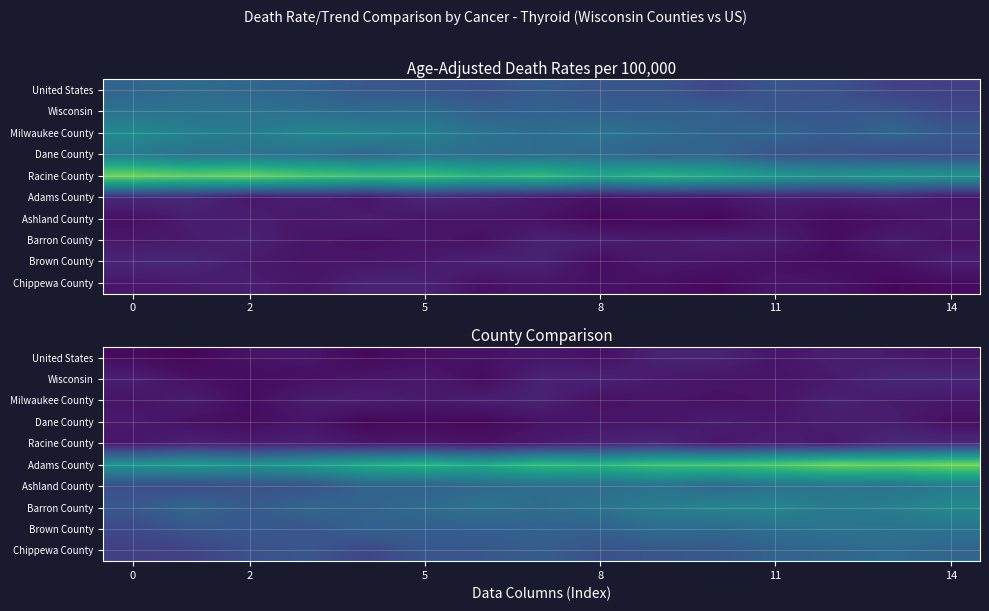

Is it true that Adams County equals 0.8 at 2?

True